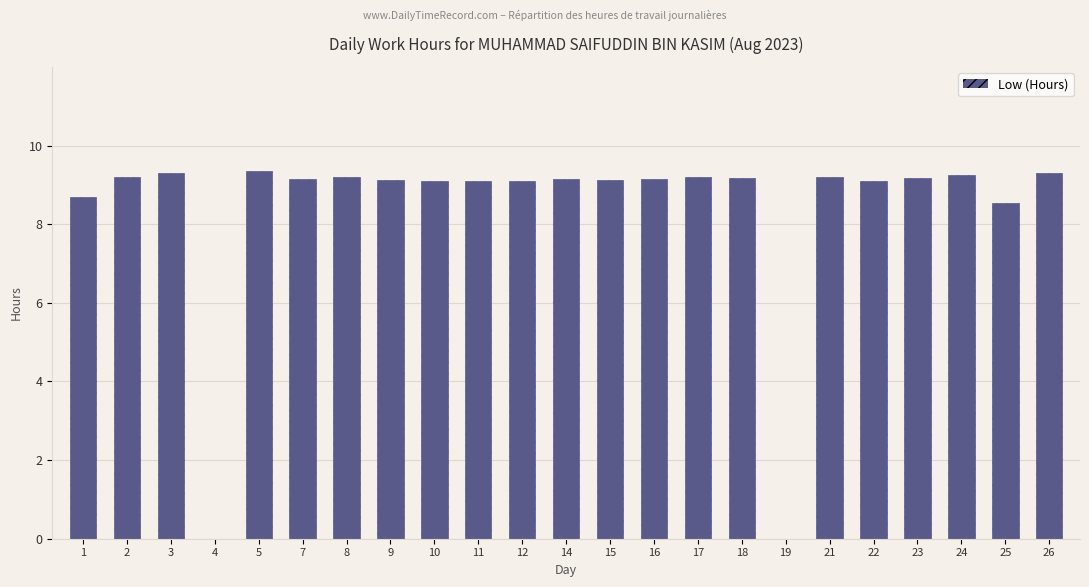

True or false: the data shows 8.7 at 1.

True